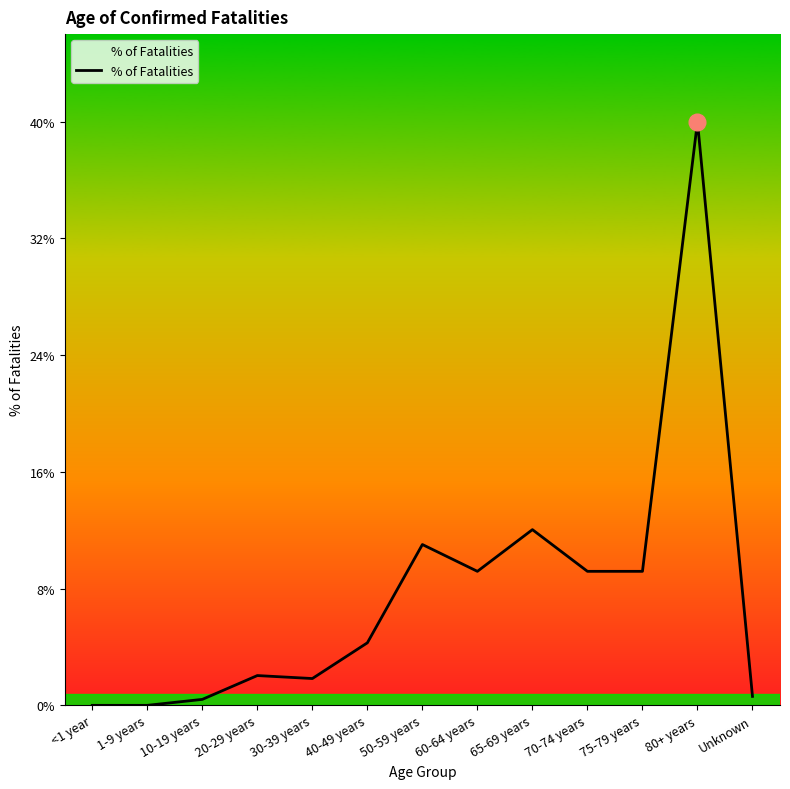

Which has a higher value, 1-9 years or 80+ years?

80+ years